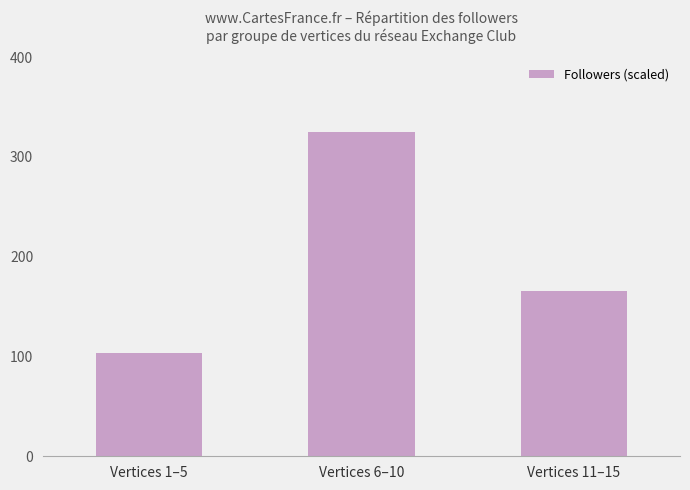

List the labels in order of value, largest first.

Vertices 6–10, Vertices 11–15, Vertices 1–5